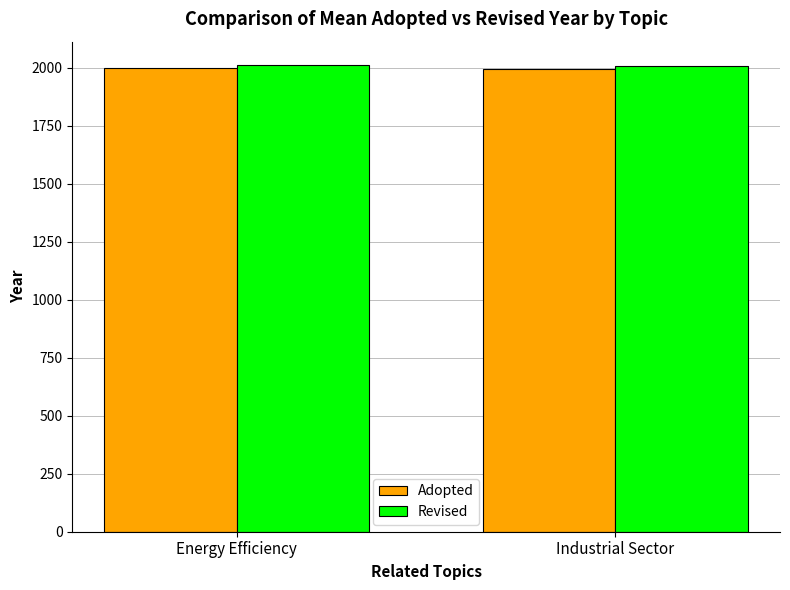

What is the spread (max minus min) of values at Energy Efficiency?

11.3